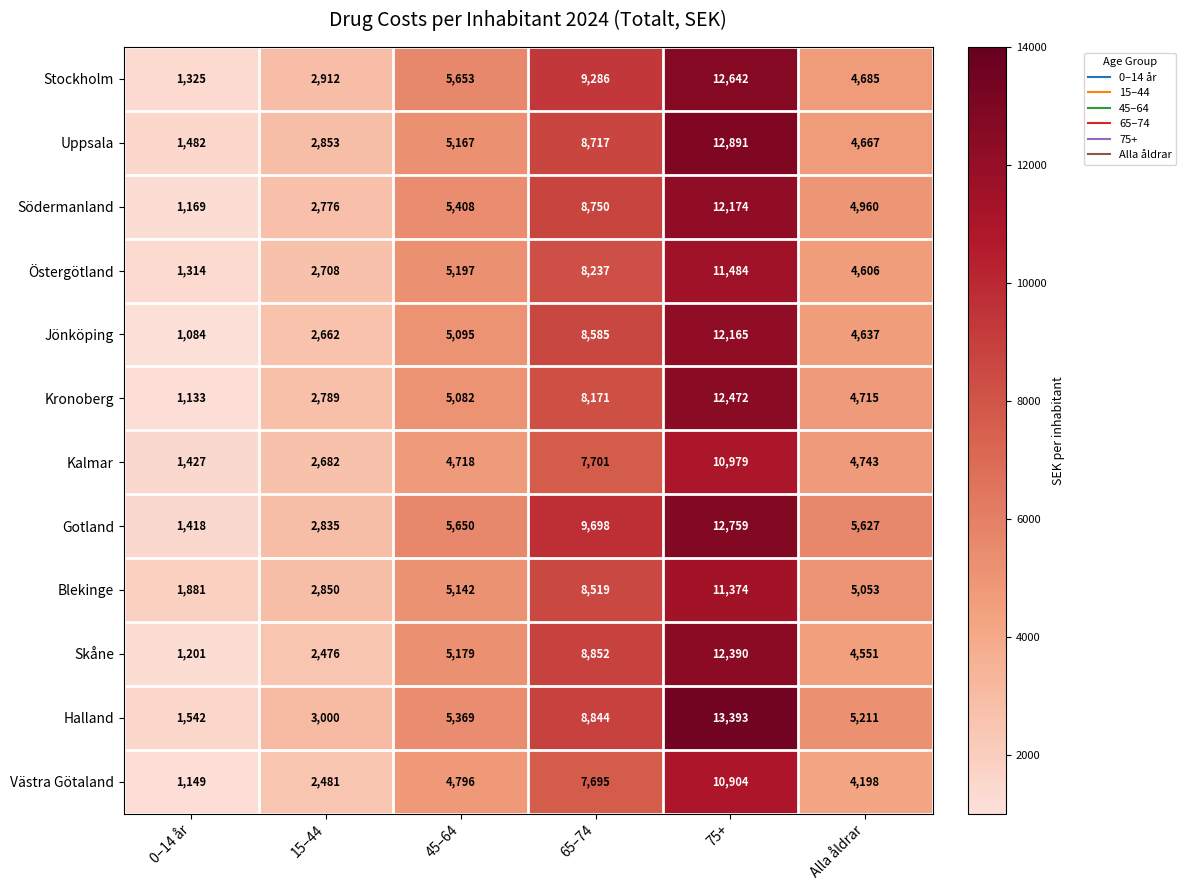

What is the sum of the Jönköping values at 0–14 år and 15–44?

3746